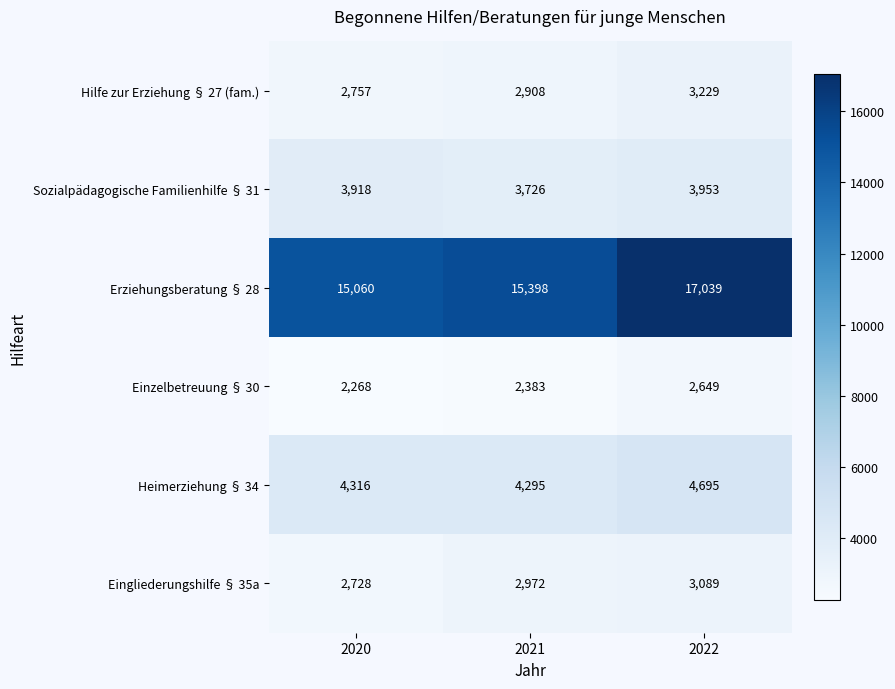

Reading left to right, transcribe all the data shown in this chart.

Hilfe zur Erziehung § 27 (fam.): 2757	2908	3229
Sozialpädagogische Familienhilfe § 31: 3918	3726	3953
Erziehungsberatung § 28: 15060	15398	17039
Einzelbetreuung § 30: 2268	2383	2649
Heimerziehung § 34: 4316	4295	4695
Eingliederungshilfe § 35a: 2728	2972	3089